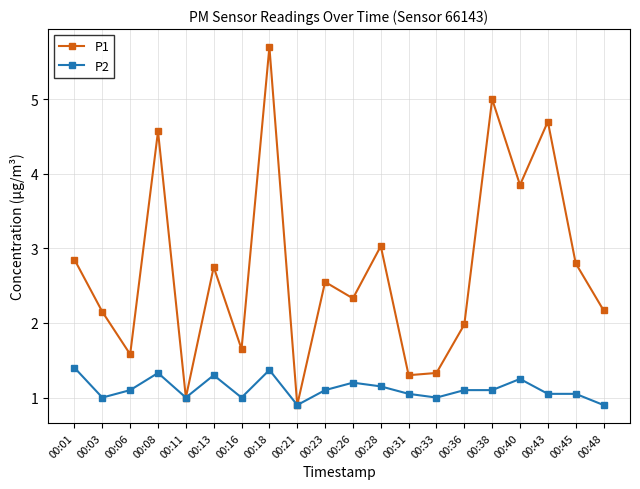

What is the difference between the maximum and minimum values in the P1 series?

4.8